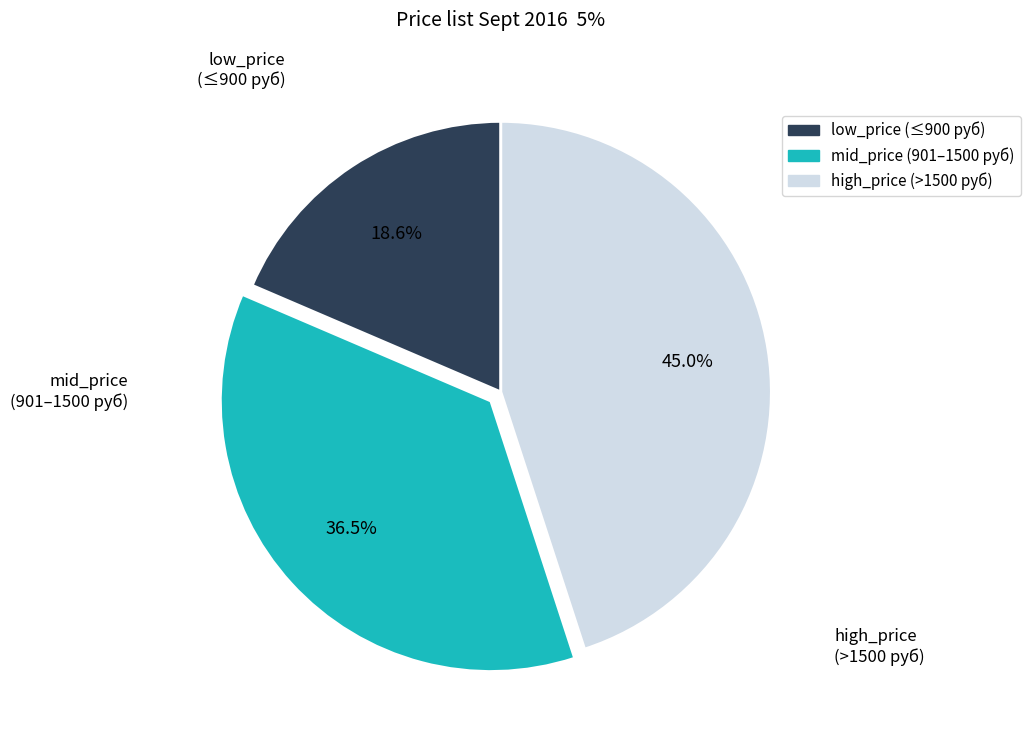

Is there a majority slice in this chart?

No